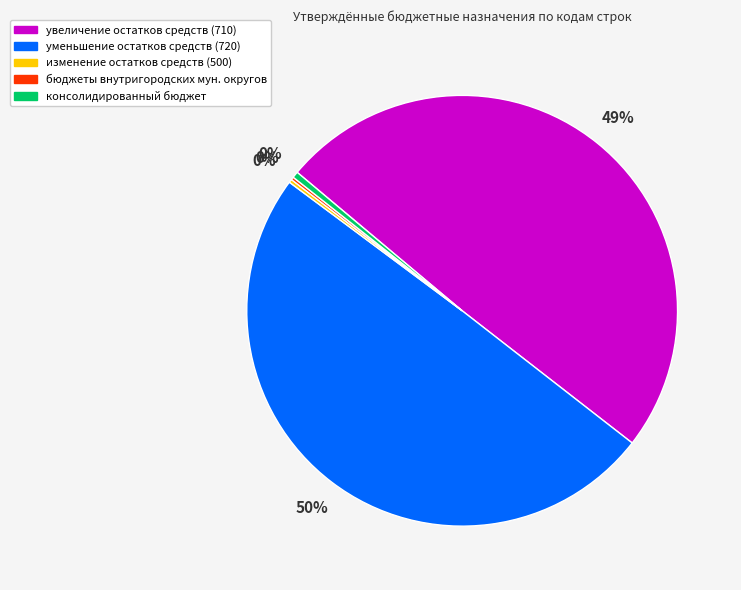

To the nearest percent, what is the average slice percentage?

20%